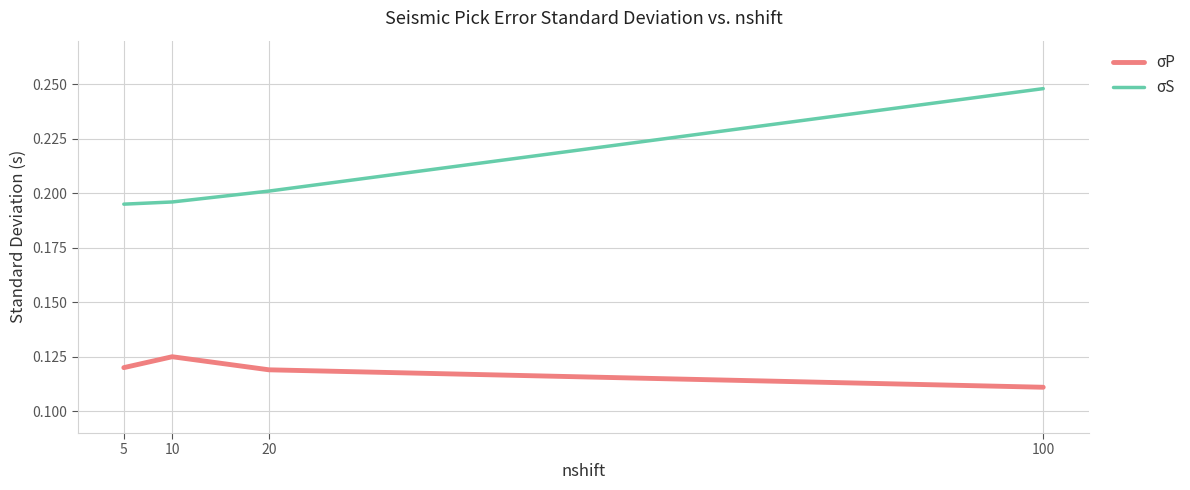

What is the total value across all series at 10?

0.3